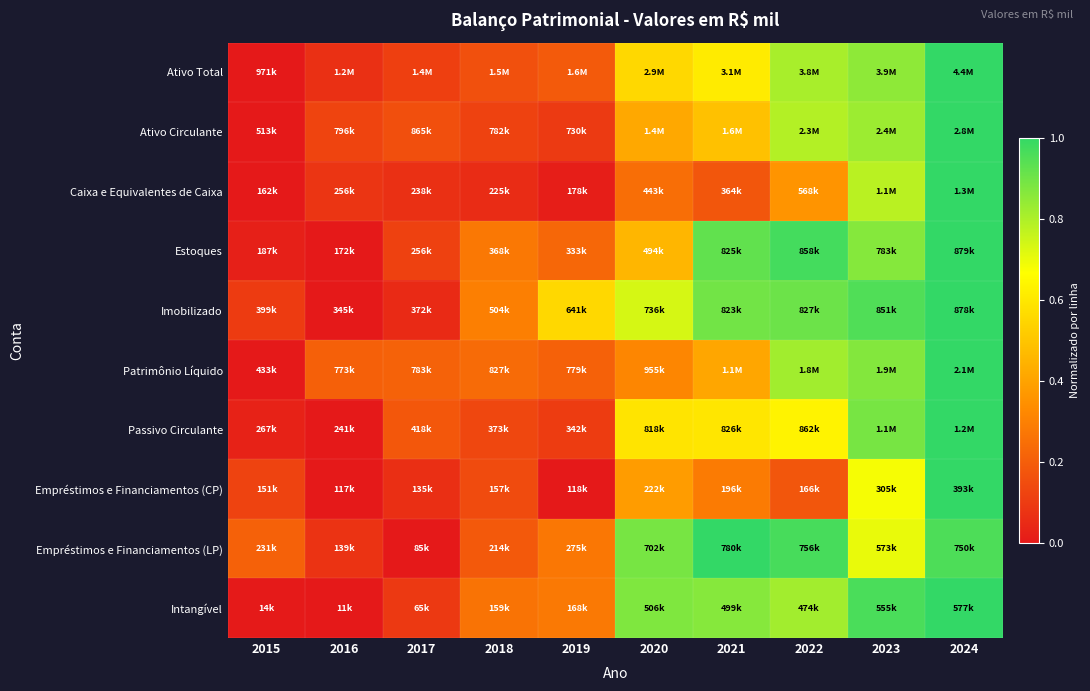

Between 2022 and 2019, which is larger?

2022